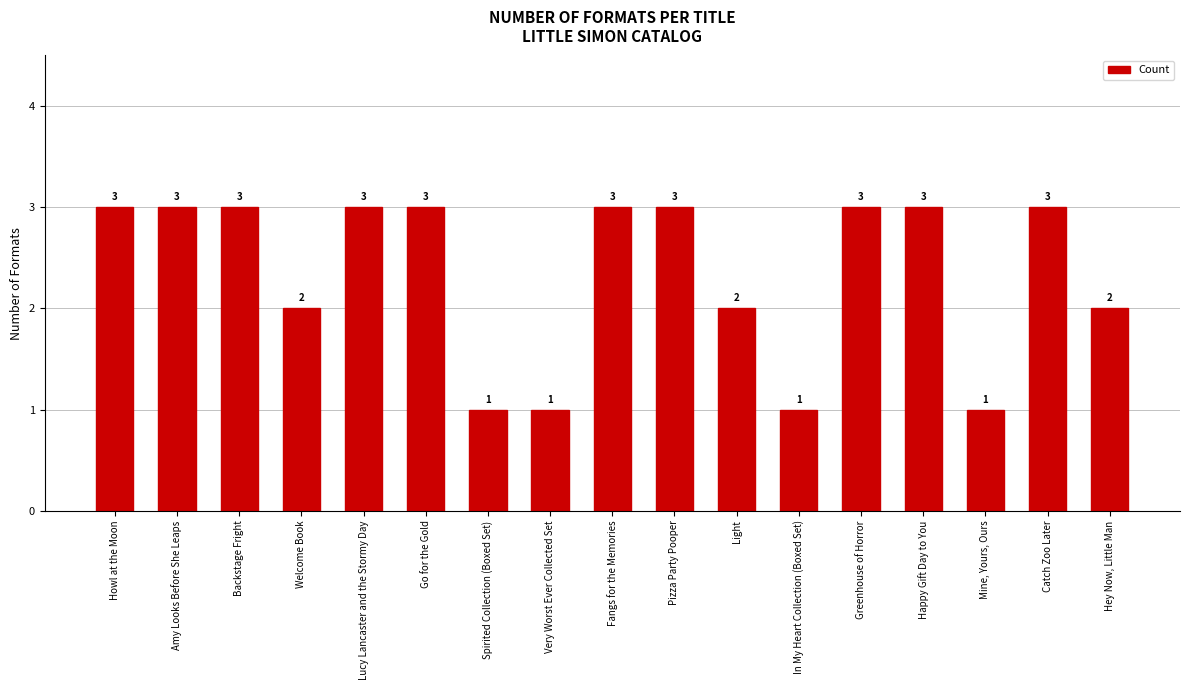

What is the label of the 8th bar from the left?

Very Worst Ever Collected Set